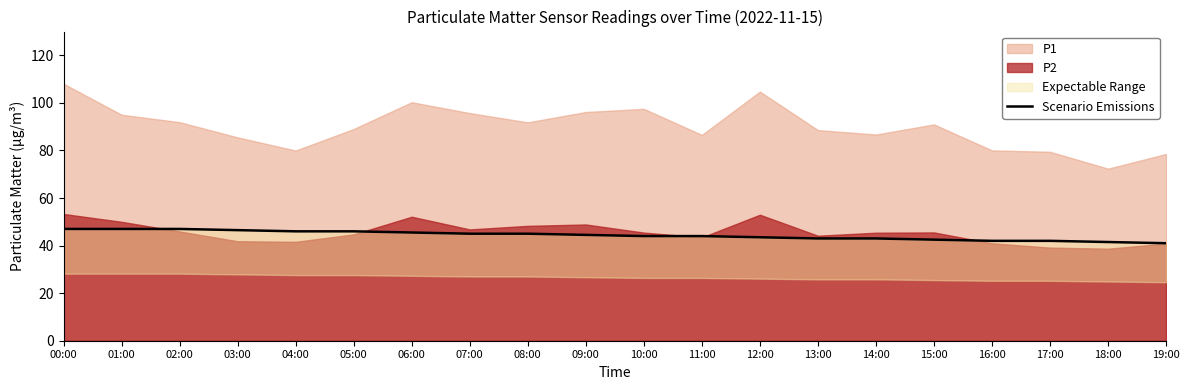

Between 05:00 and 09:00, which is larger?

05:00